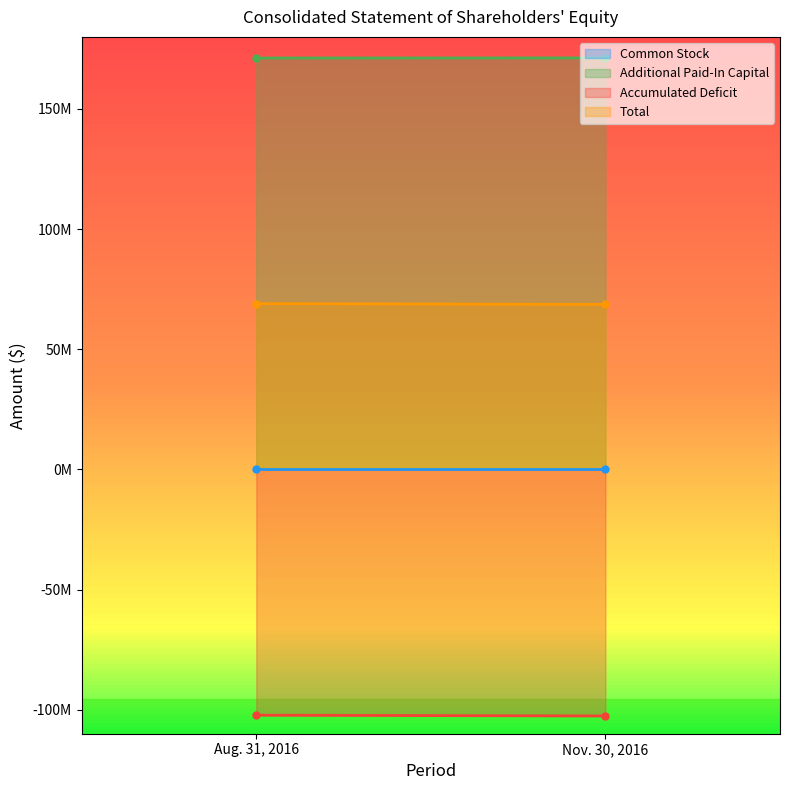

What is the total value across all series at Aug. 31, 2016?

137992343